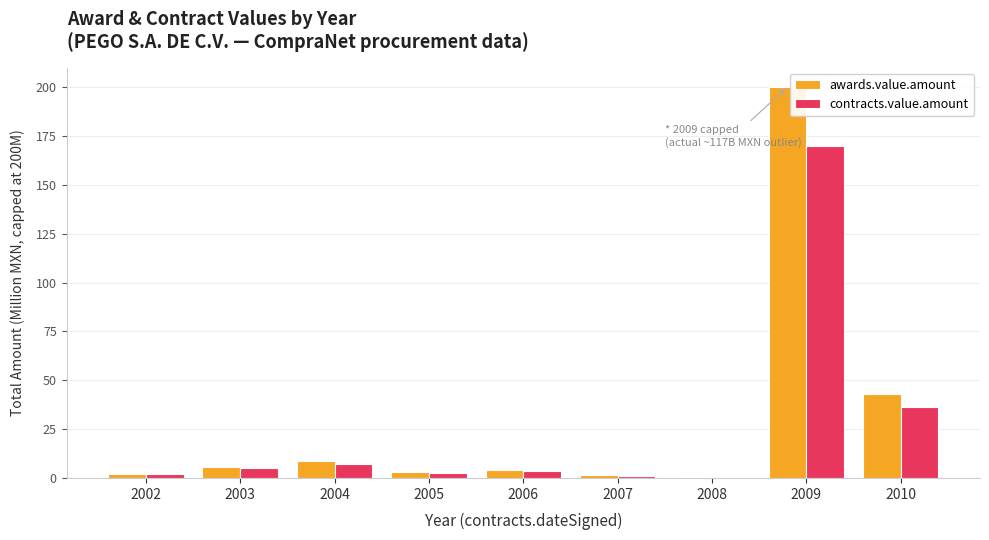

Is the value of contracts.value.amount at 2010 greater than the value of awards.value.amount at 2006?

Yes